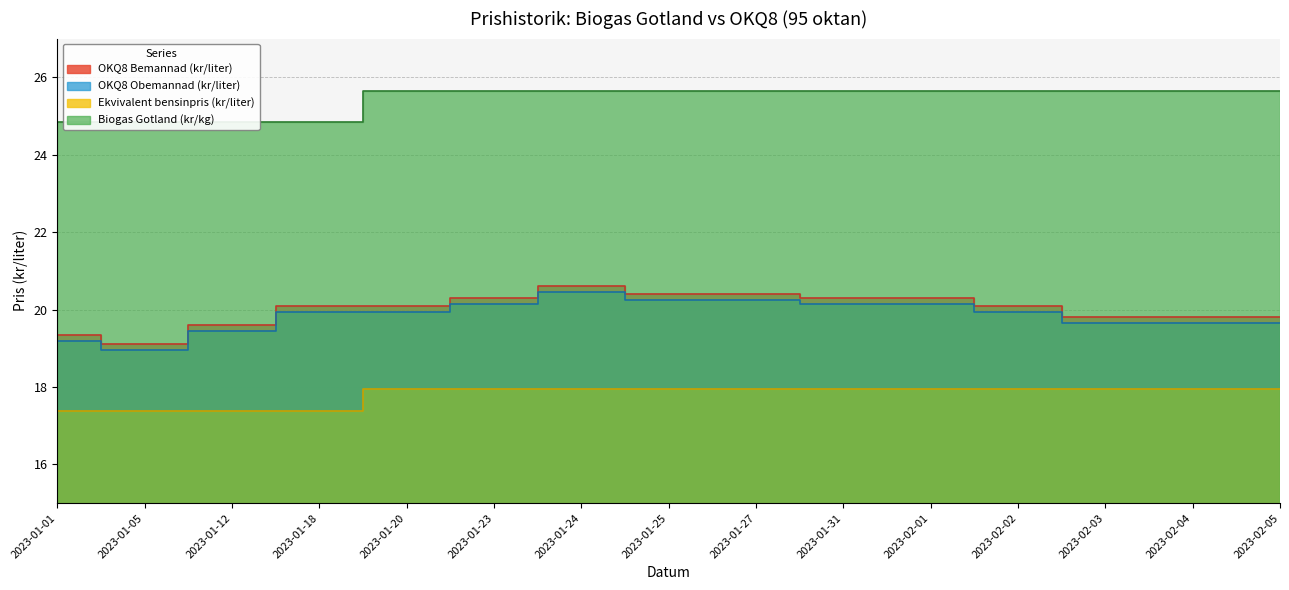

How many lines are shown in the chart?

4